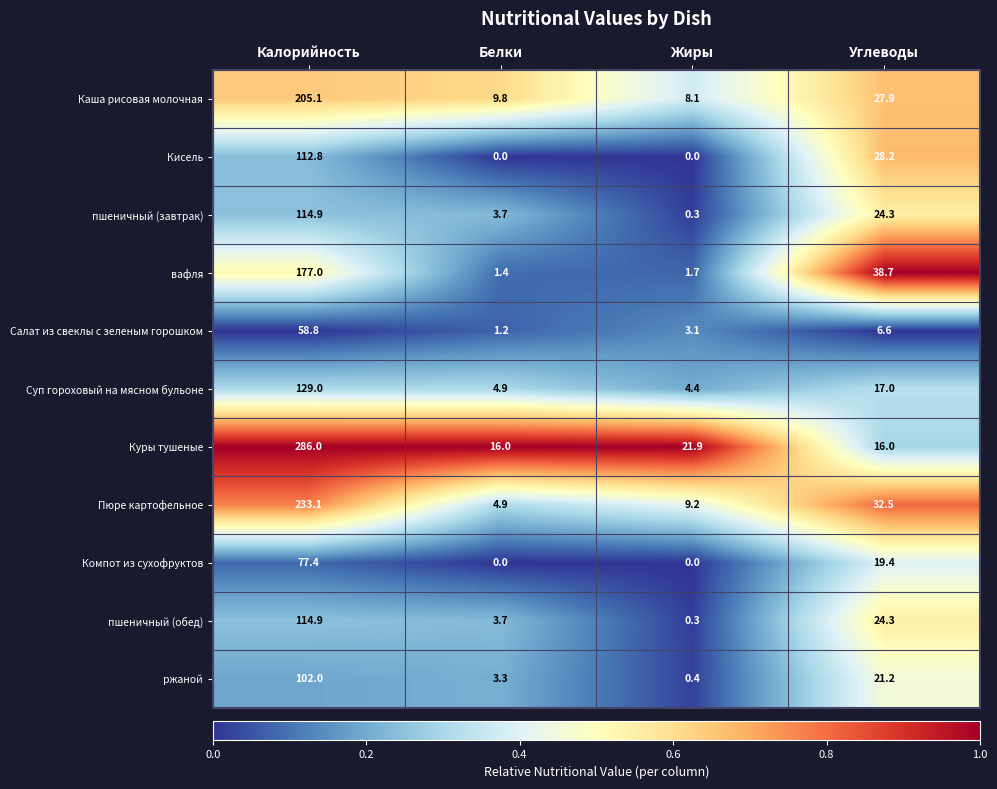

What is the spread (max minus min) of values at Жиры?

21.9